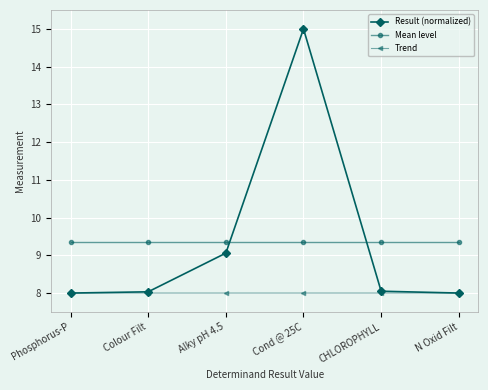

True or false: Mean level and Result (normalized) cross at least once.

True